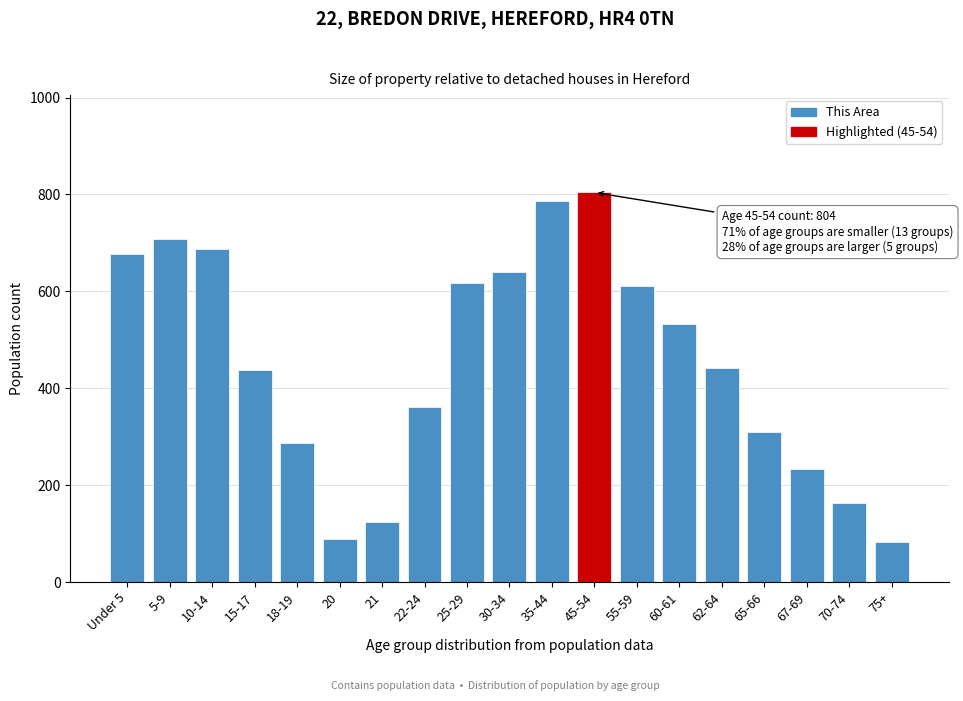

The chart shows a value of 192 at 25-29. True or false?

False